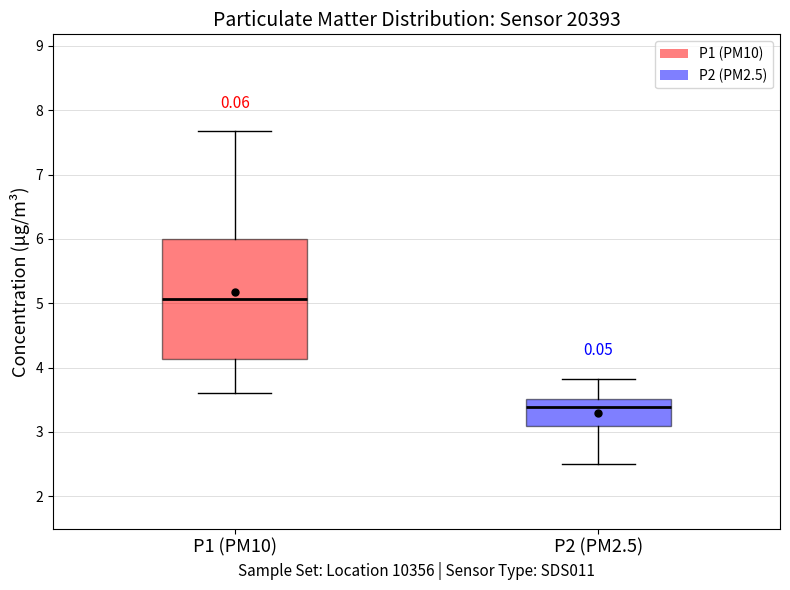

Which box is the tallest, from its lower edge to its upper edge?

P1 (PM10)